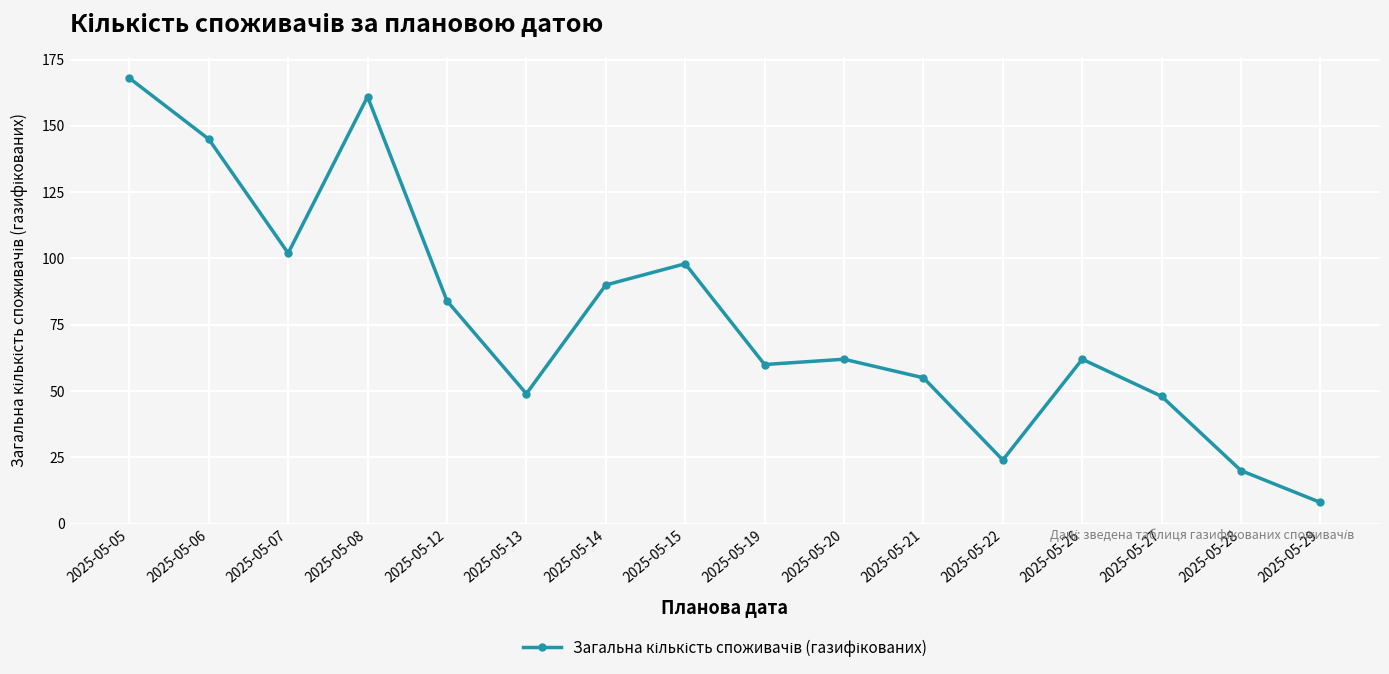

How many distinct data groups are displayed?

1